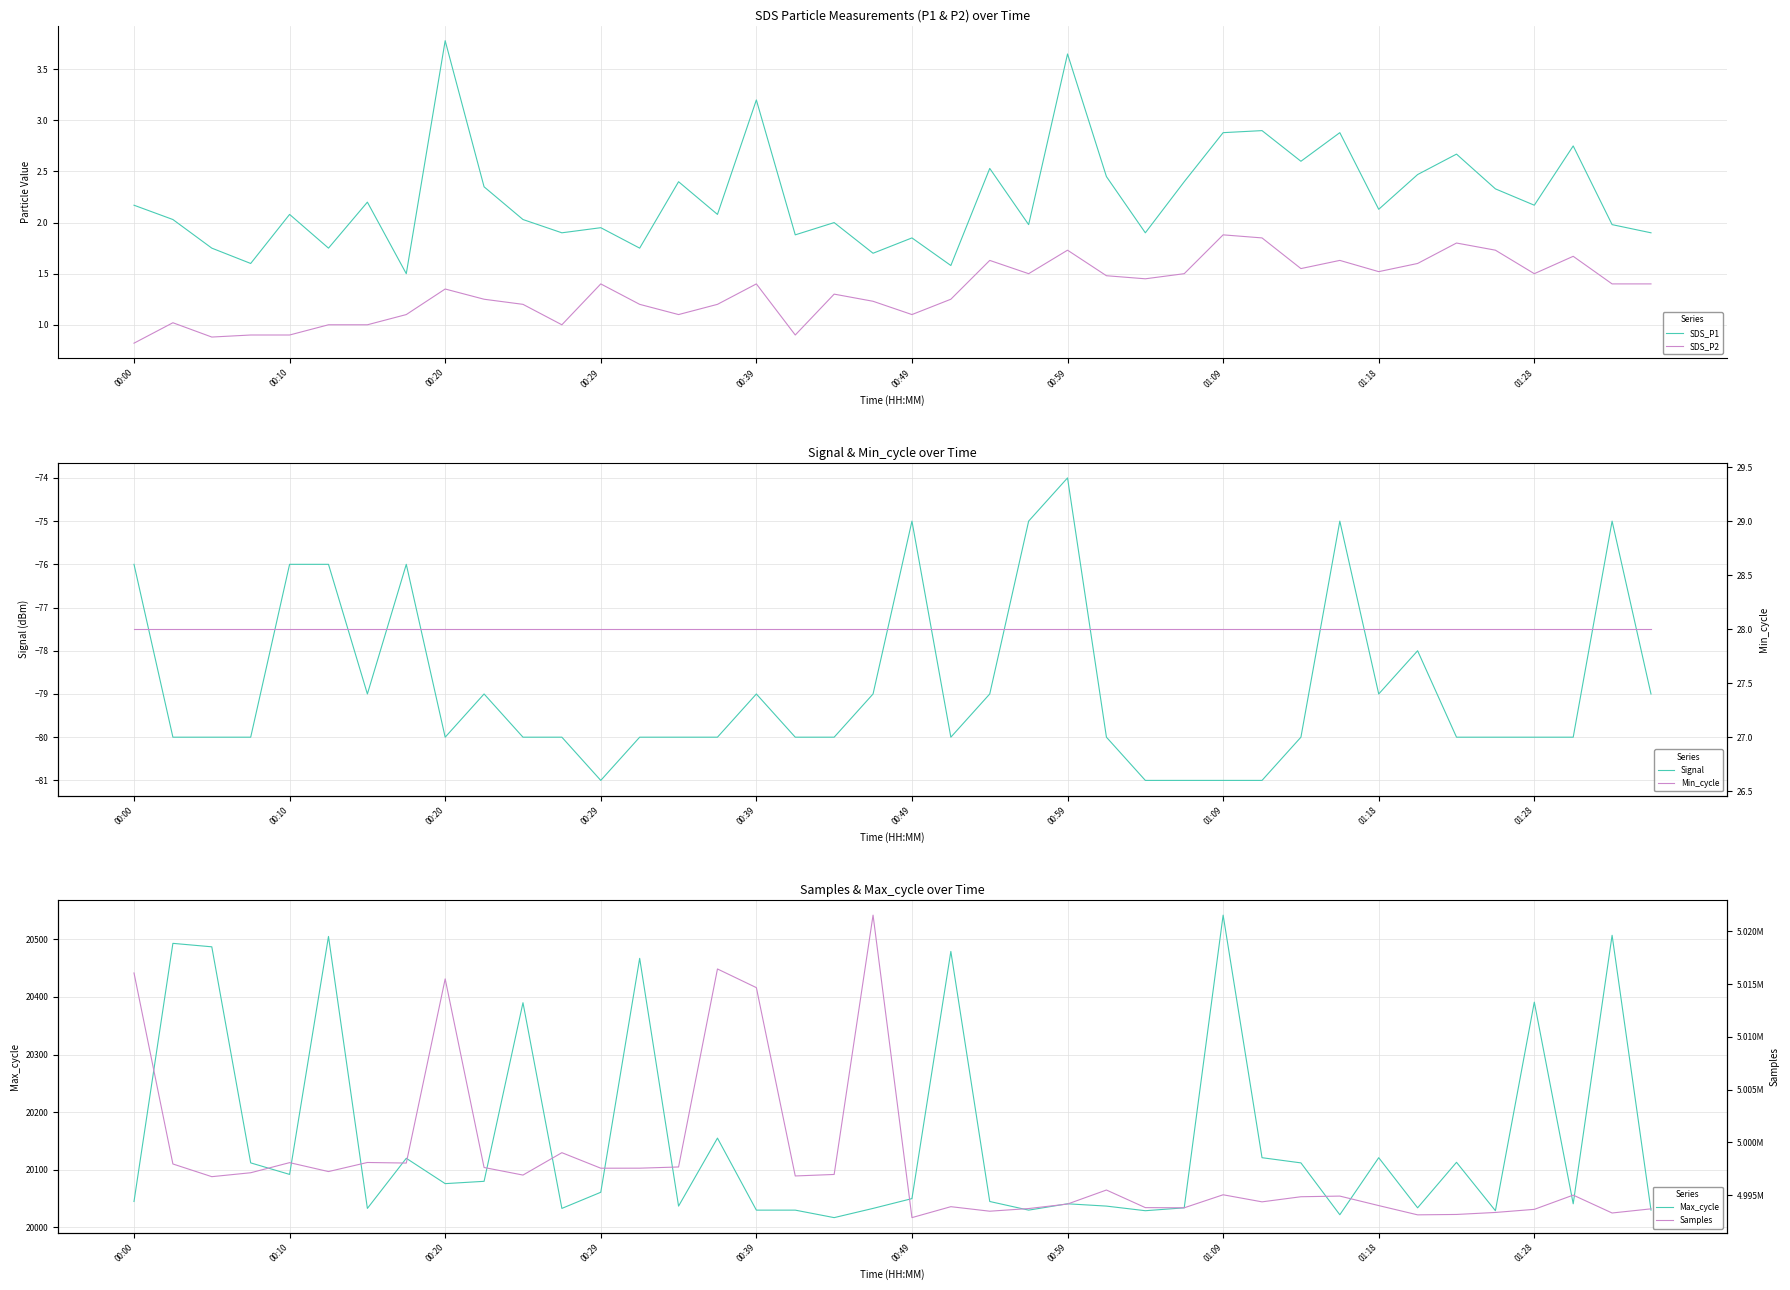

True or false: SDS_P2 and SDS_P1 intersect in this chart.

False